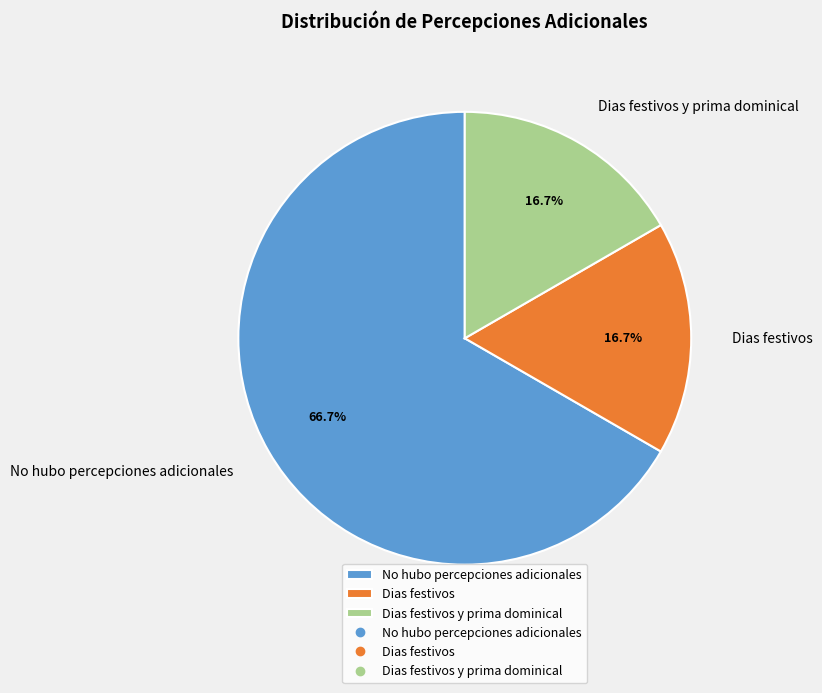

How much of the chart is everything except Dias festivos y prima dominical?

83.3%